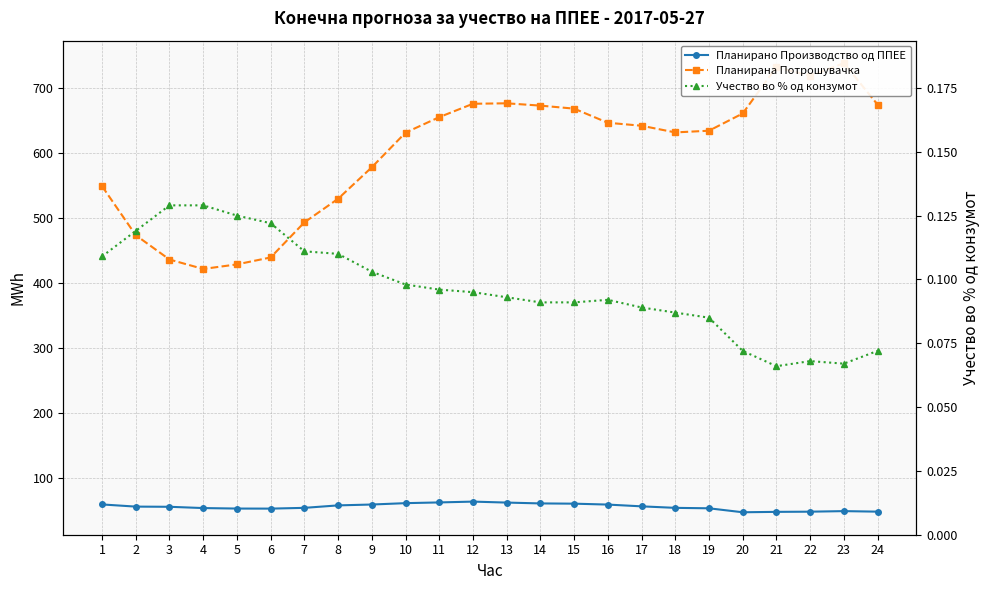

Reading left to right, transcribe all the data shown in this chart.

Планирано Производство од ППЕЕ: 1=59.9	2=56.6	3=56.3	4=54.3	5=53.6	6=53.5	7=54.6	8=58.4	9=59.8	10=61.9	11=63.0	12=64.2	13=62.7	14=61.5	15=61.1	16=59.7	17=57.0	18=54.6	19=54.0	20=47.9	21=48.5	22=48.8	23=49.6	24=48.8
Планирана Потрошувачка: 1=548.6	2=473.4	3=436.0	4=421.6	5=428.6	6=439.2	7=493.1	8=529.3	9=577.7	10=630.9	11=654.7	12=675.3	13=676.0	14=672.4	15=667.8	16=646.1	17=641.5	18=631.3	19=633.9	20=660.4	21=731.7	22=718.1	23=737.7	24=674.1
Учество во % од конзумот: 1=0.1	2=0.1	3=0.1	4=0.1	5=0.1	6=0.1	7=0.1	8=0.1	9=0.1	10=0.1	11=0.1	12=0.1	13=0.1	14=0.1	15=0.1	16=0.1	17=0.1	18=0.1	19=0.1	20=0.1	21=0.1	22=0.1	23=0.1	24=0.1